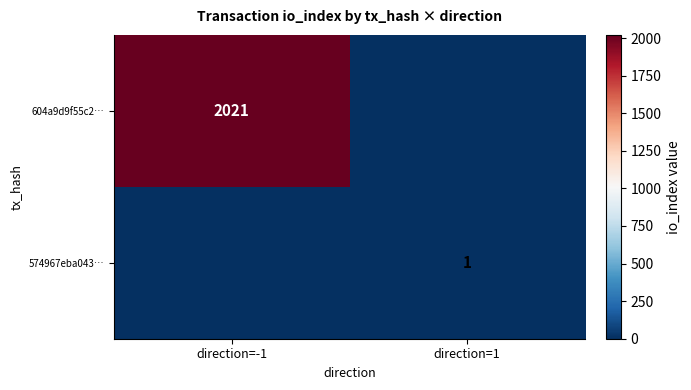

The value of 574967eba043… at direction=1 is 1. True or false?

True